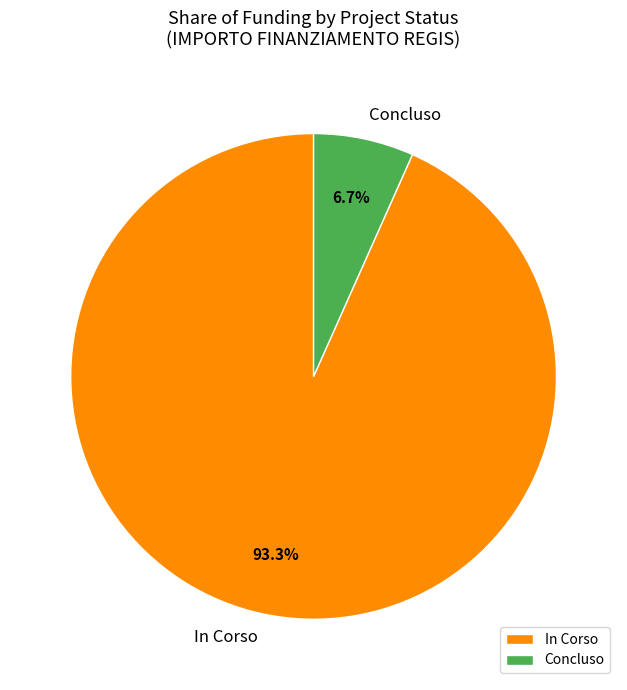

Does Concluso account for over 50% of the chart?

No